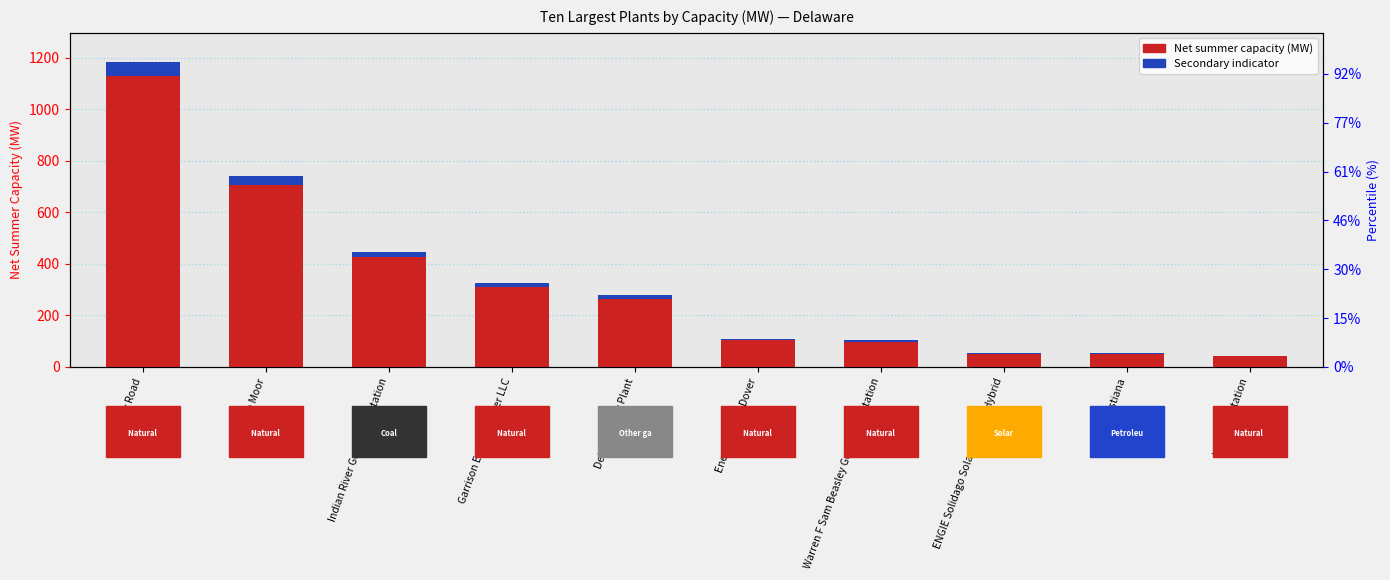

Which series has the largest total across all categories?

Net summer capacity (MW)